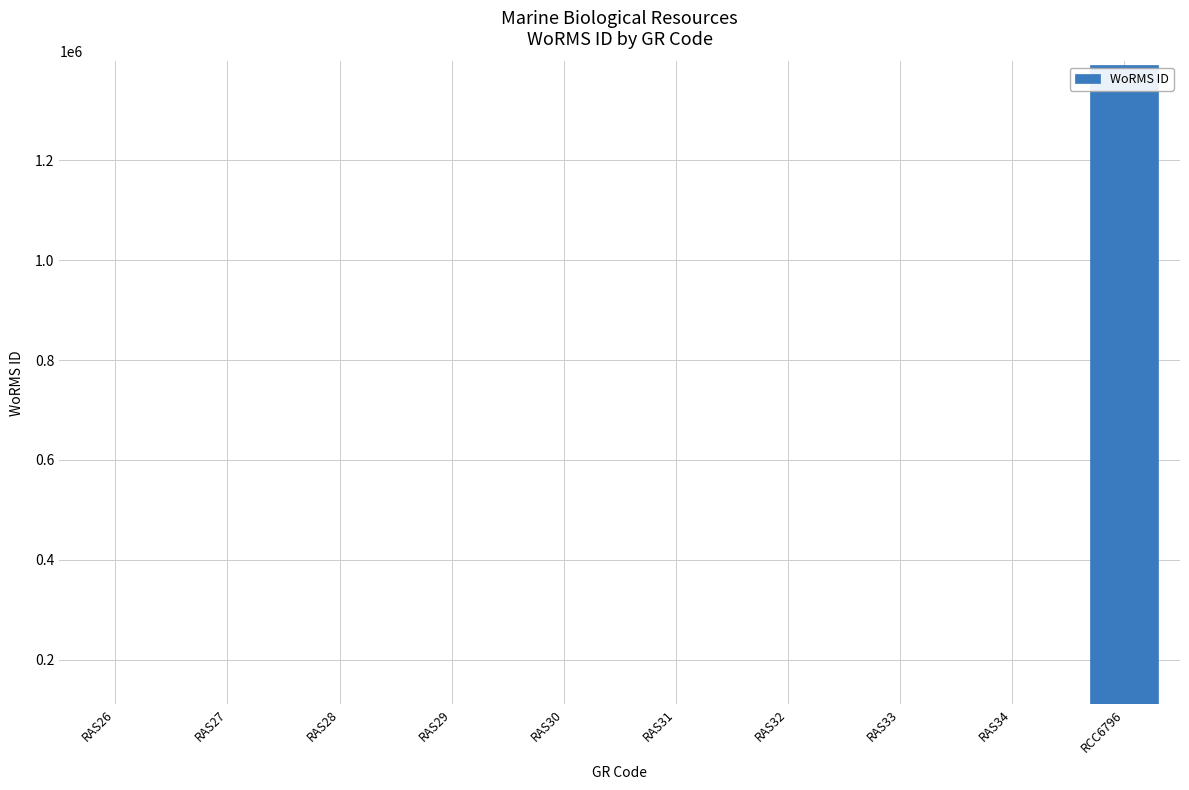

The value at RAS30 is 111355. True or false?

True